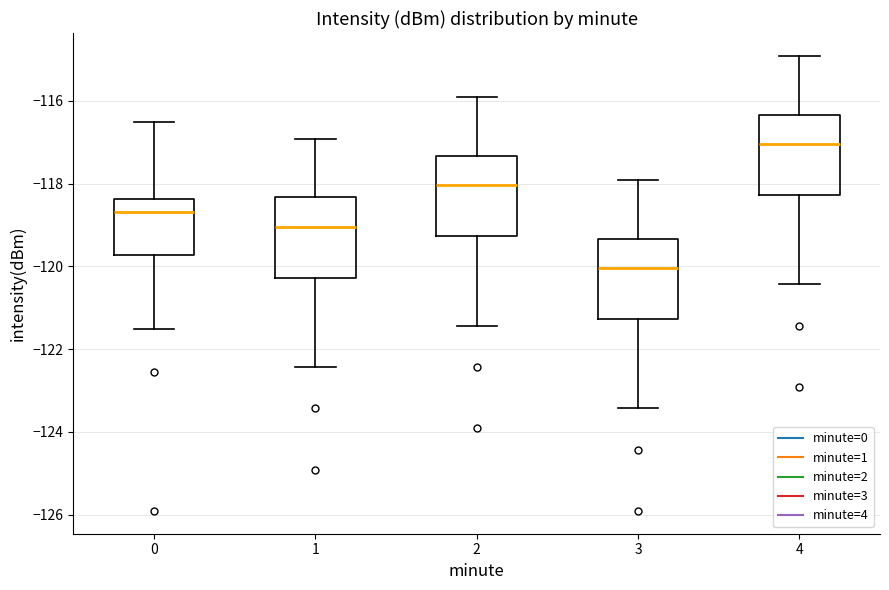

Reading left to right, read every box against the y-axis: the position of its median line, the range the box covers, and the ends of its whiskers. The values are not printed on the chart, so give them approximately, as read against the axis.

0: median -118.6, box -119.8 to -118.4, whiskers -121.6 to -116.6
1: median -119.0, box -120.2 to -118.4, whiskers -122.4 to -117.0
2: median -118.0, box -119.2 to -117.4, whiskers -121.4 to -116.0
3: median -120.0, box -121.2 to -119.4, whiskers -123.4 to -118.0
4: median -117.0, box -118.2 to -116.4, whiskers -120.4 to -115.0